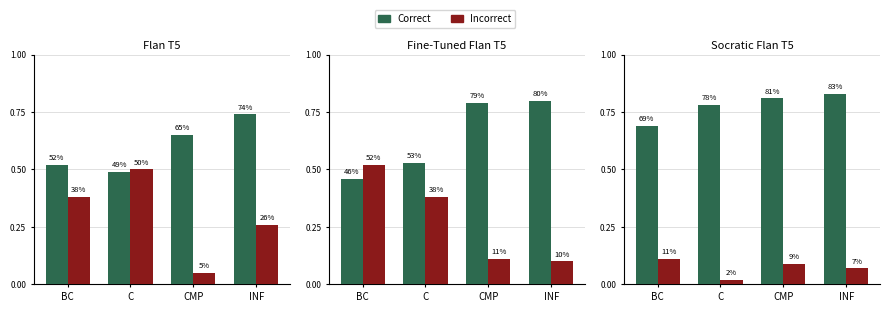

How many distinct data groups are displayed?

2